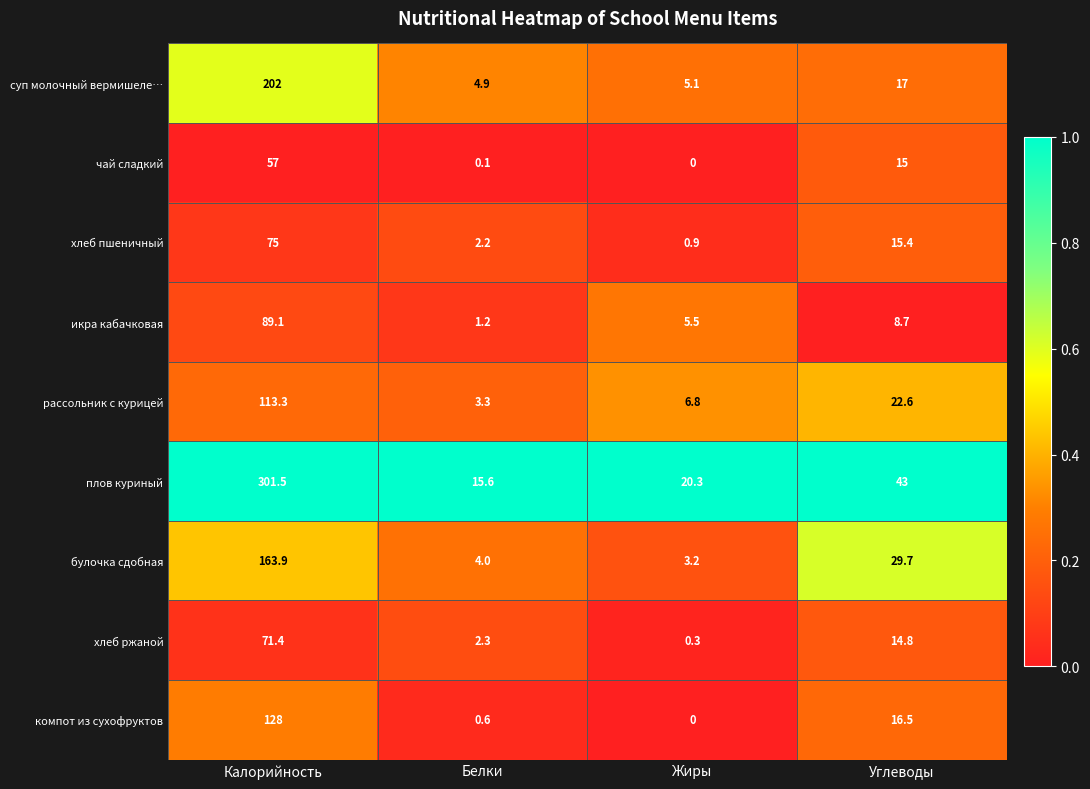

What is the total value across all series at Белки?

34.2